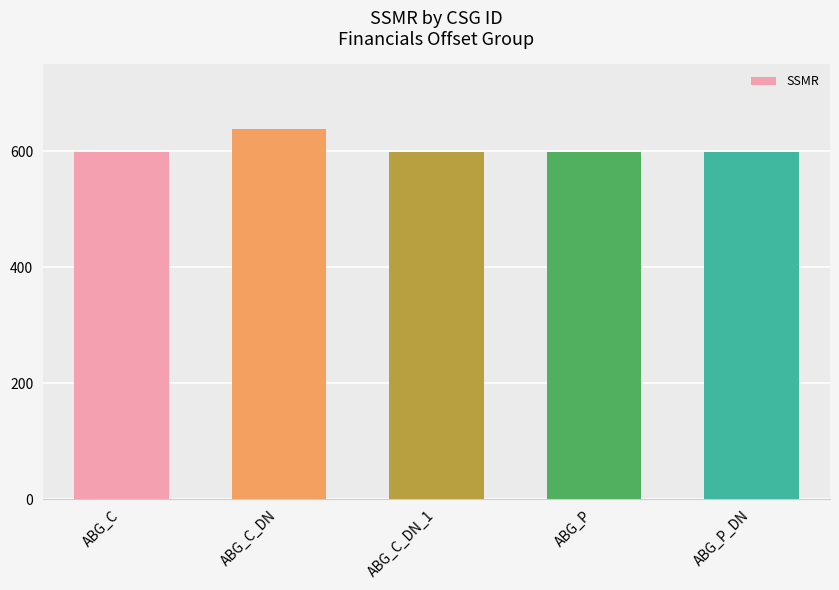

How many categories are shown in the chart?

5